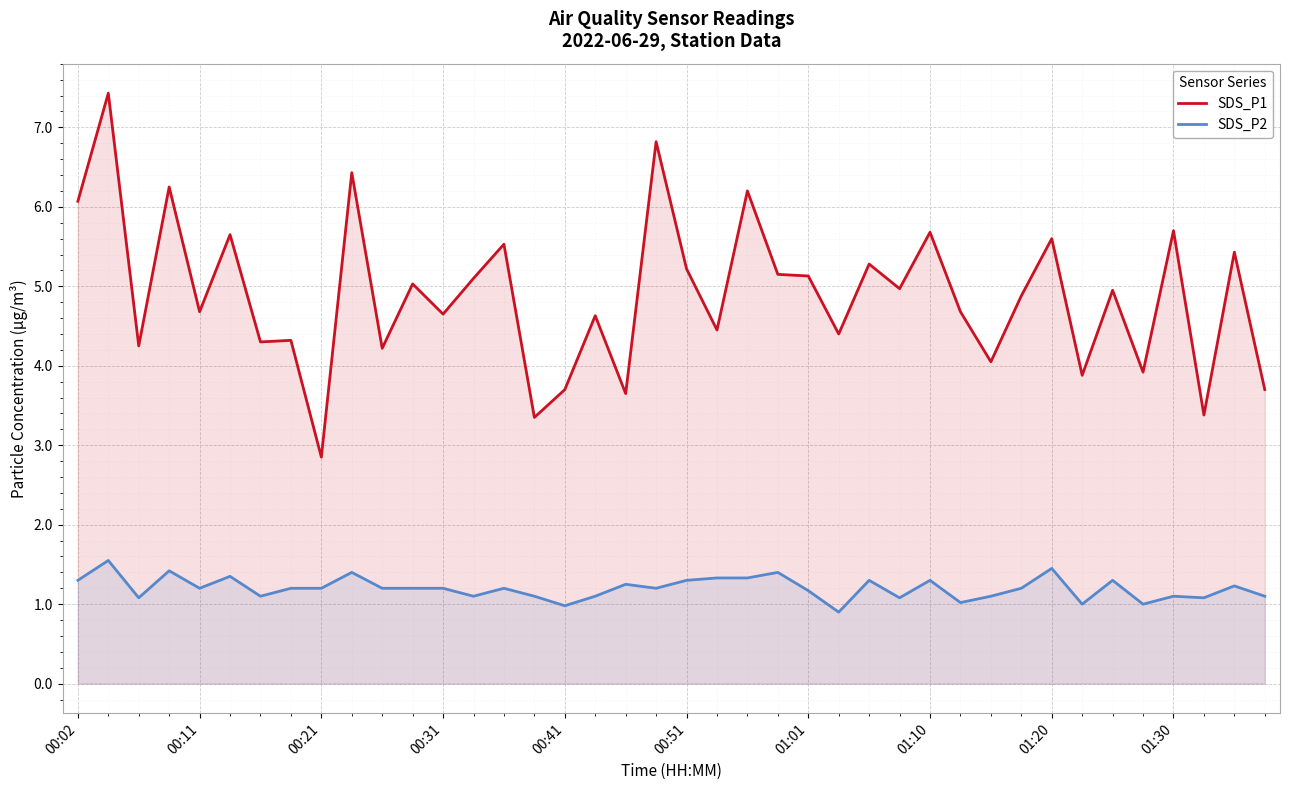

Rank the series by their average value, from lowest to highest.

SDS_P2, SDS_P1